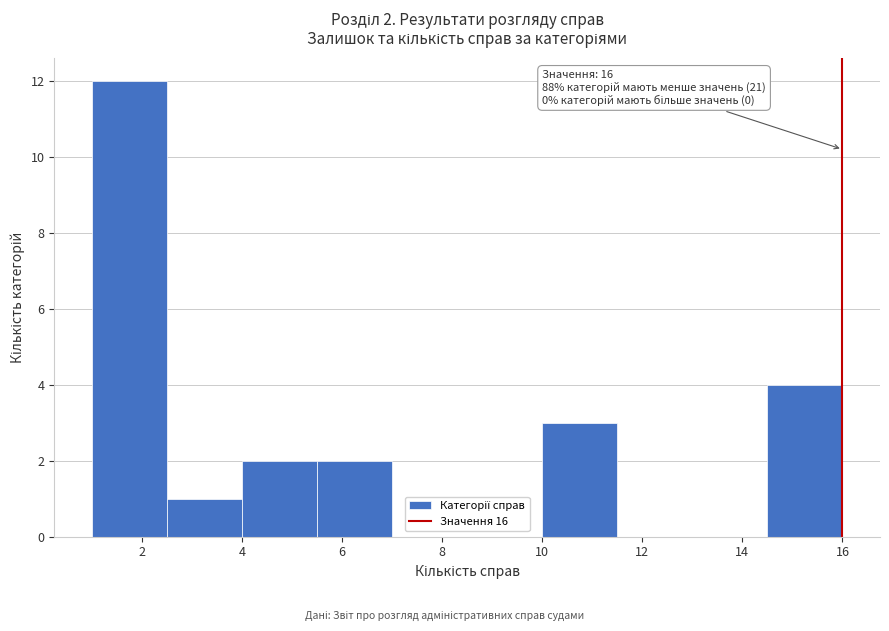

Which range on the x-axis has the tallest bar?

1.0 to 2.5